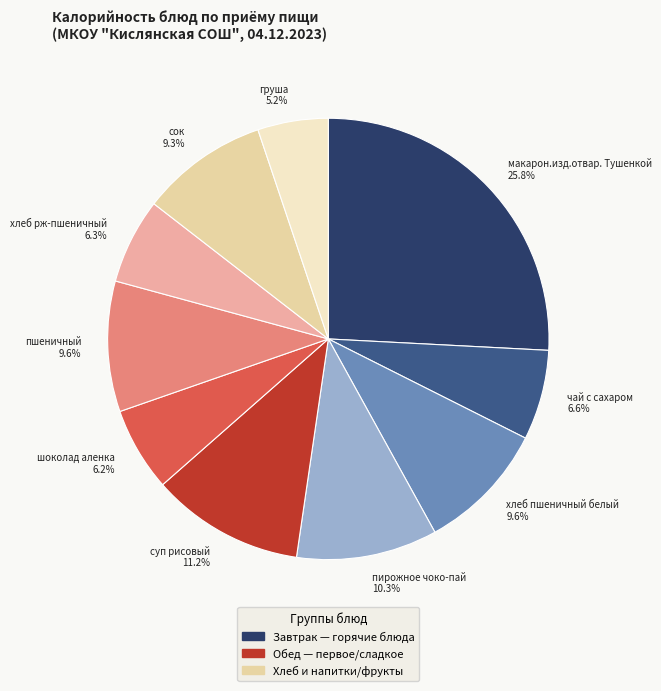

True or false: пшеничный accounts for 10% of the total.

True